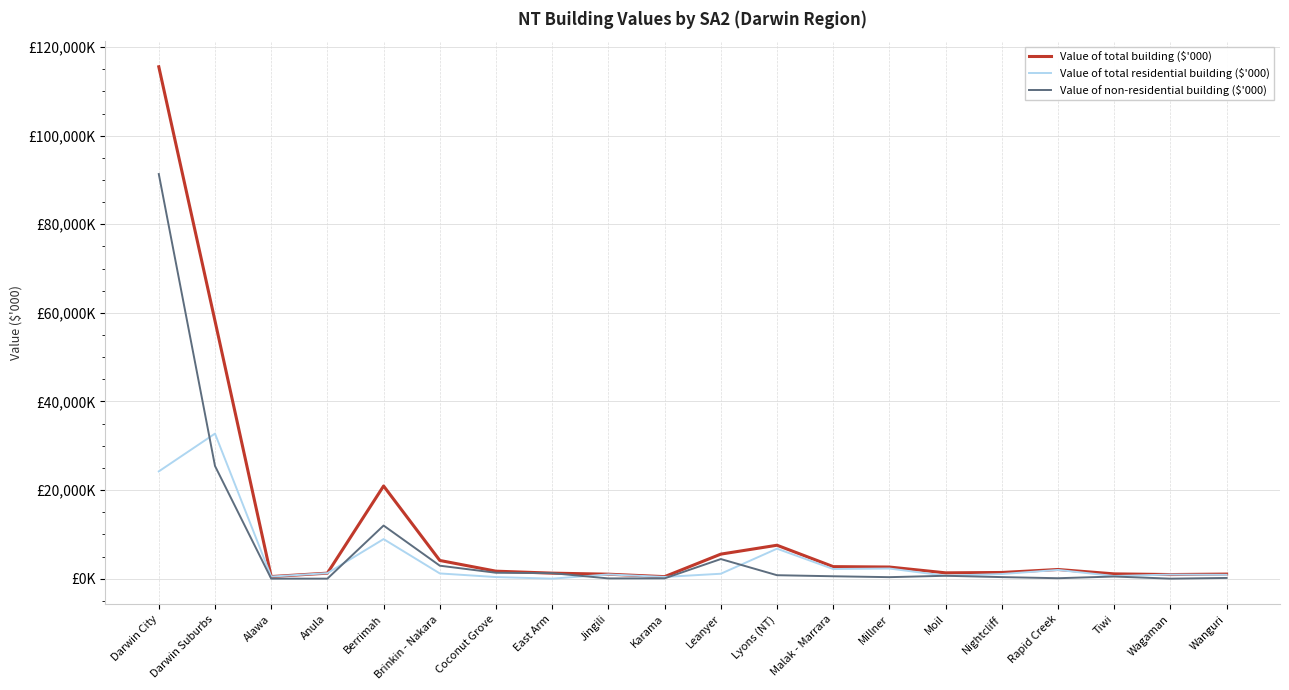

What is the value of the Value of total residential building ($'000) point at the 17th from the left?

1969